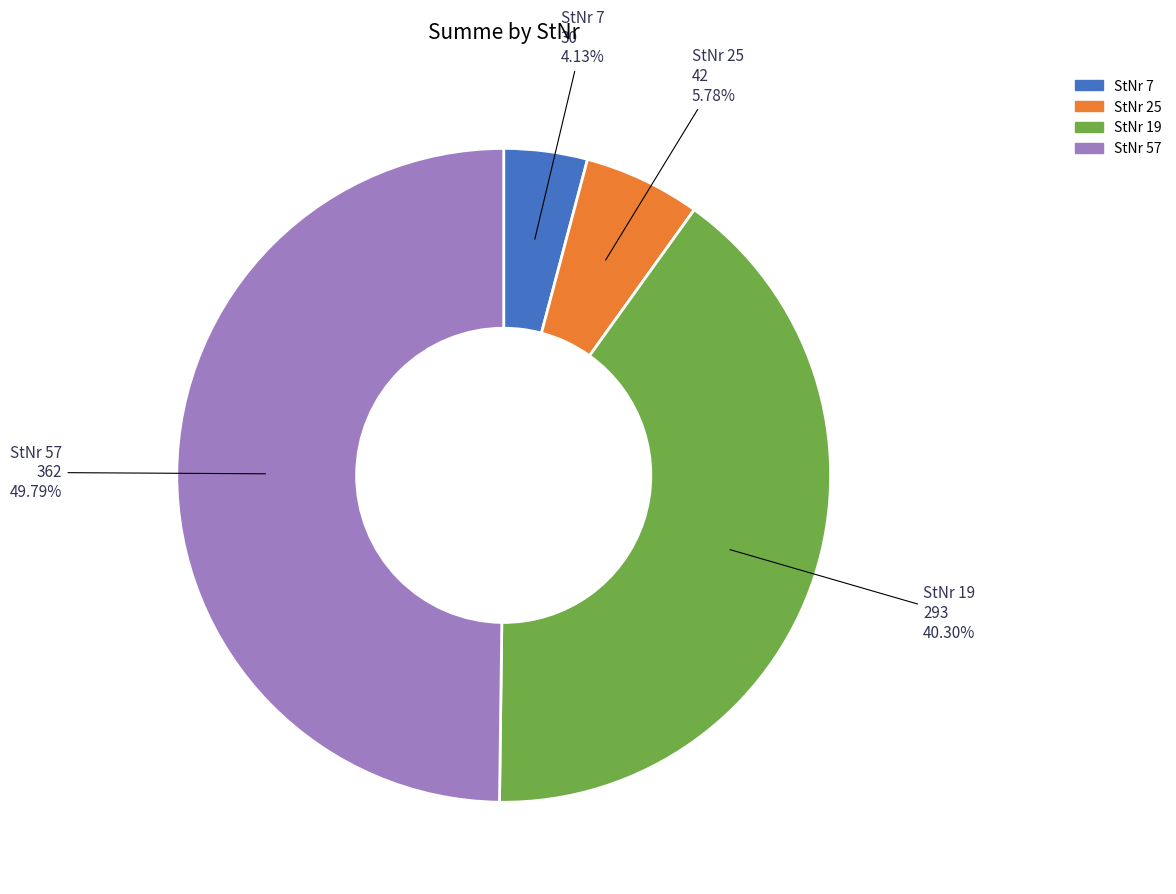

How many slices are in this pie chart?

4